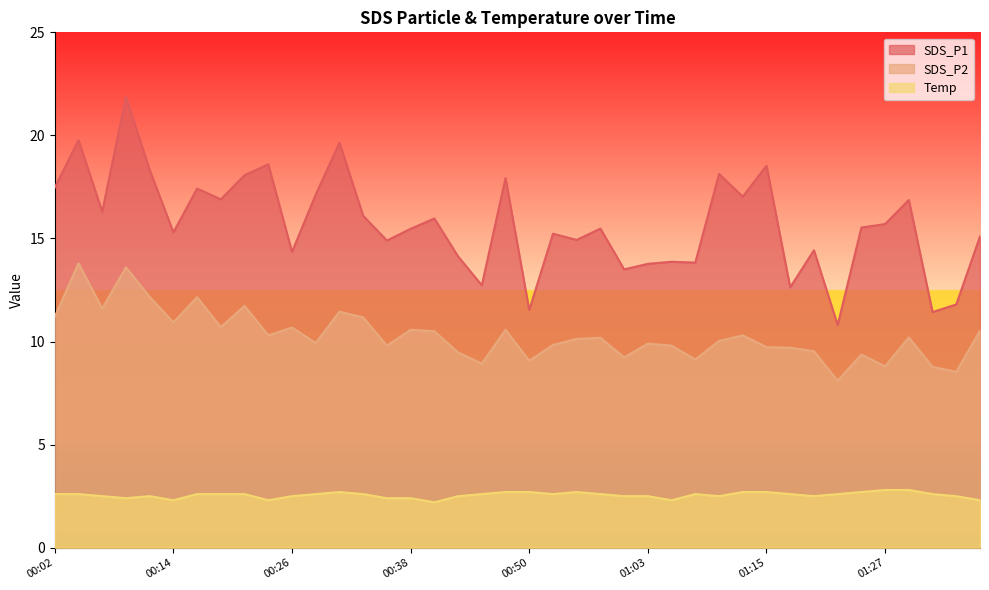

Is the value of Temp at 00:50 greater than the value of SDS_P1 at 00:50?

No